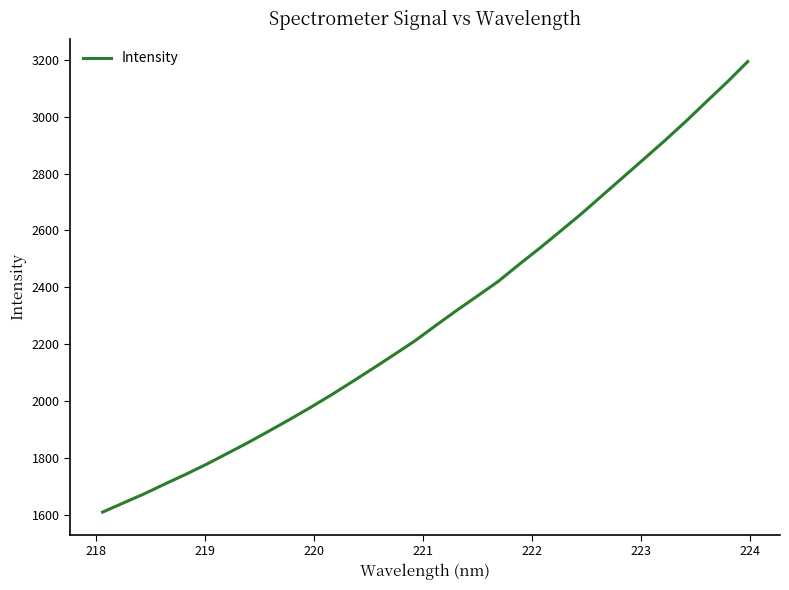

What is the difference between the maximum and minimum values?

1584.6